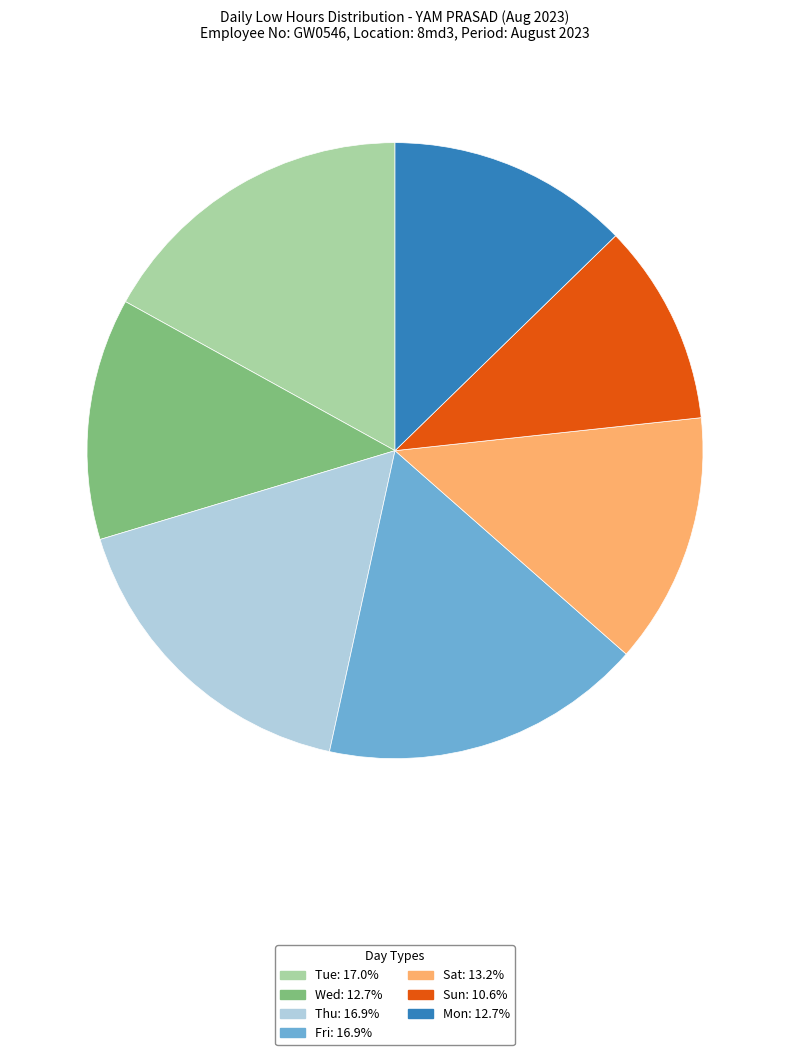

Count the number of slices in the pie.

7